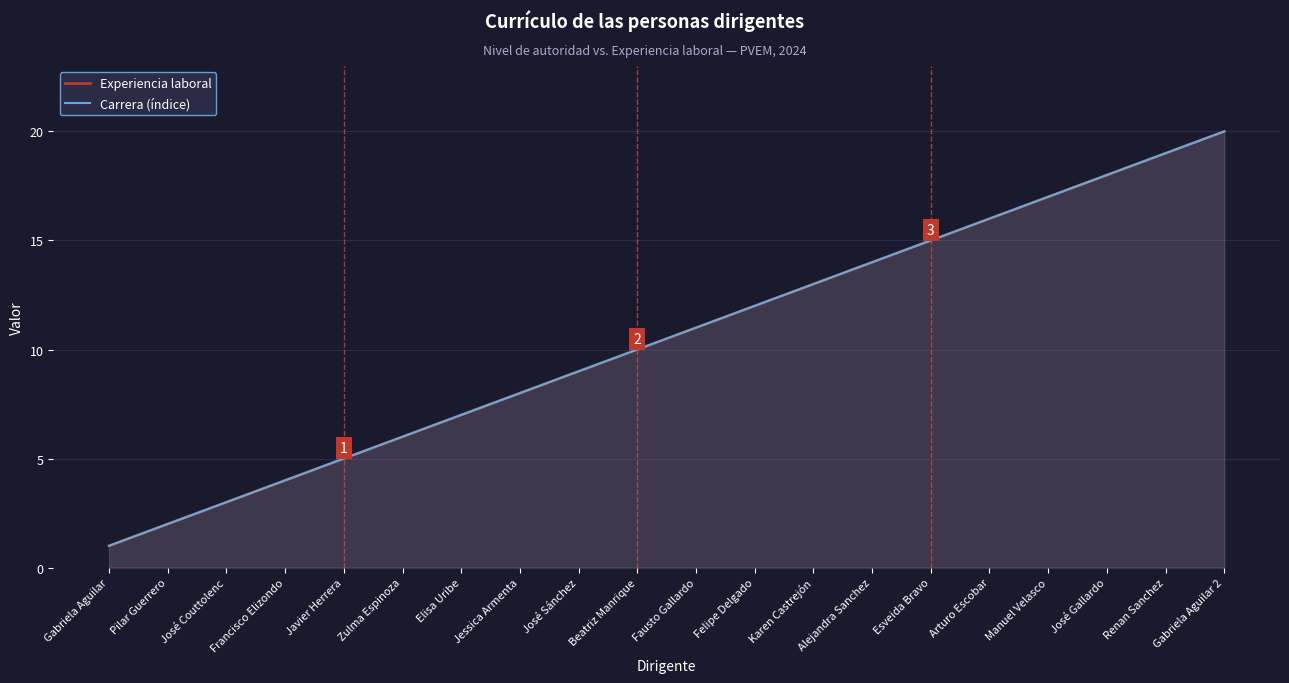

How many data points in Experiencia laboral are less than 11?

10